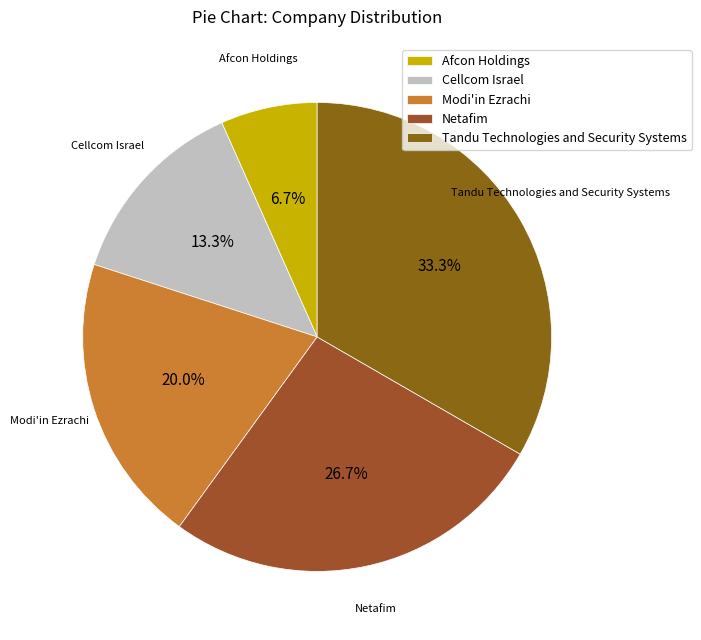

Is there any slice that represents more than half of the pie?

No